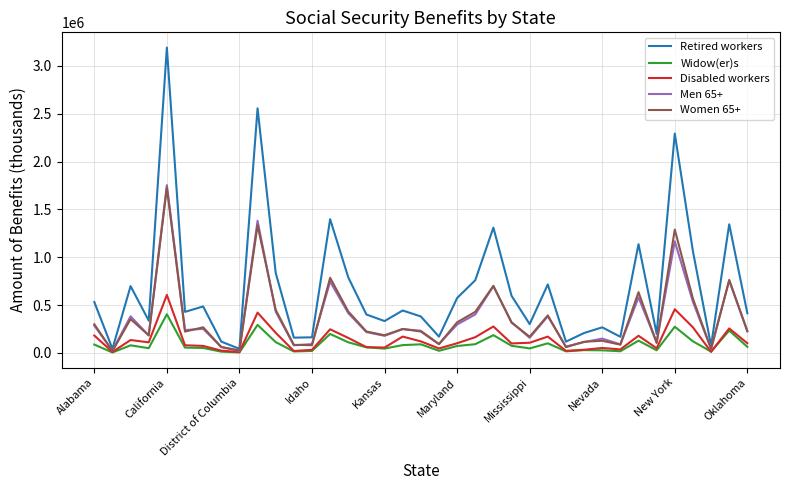

What is the minimum value for Men 65+?

21395